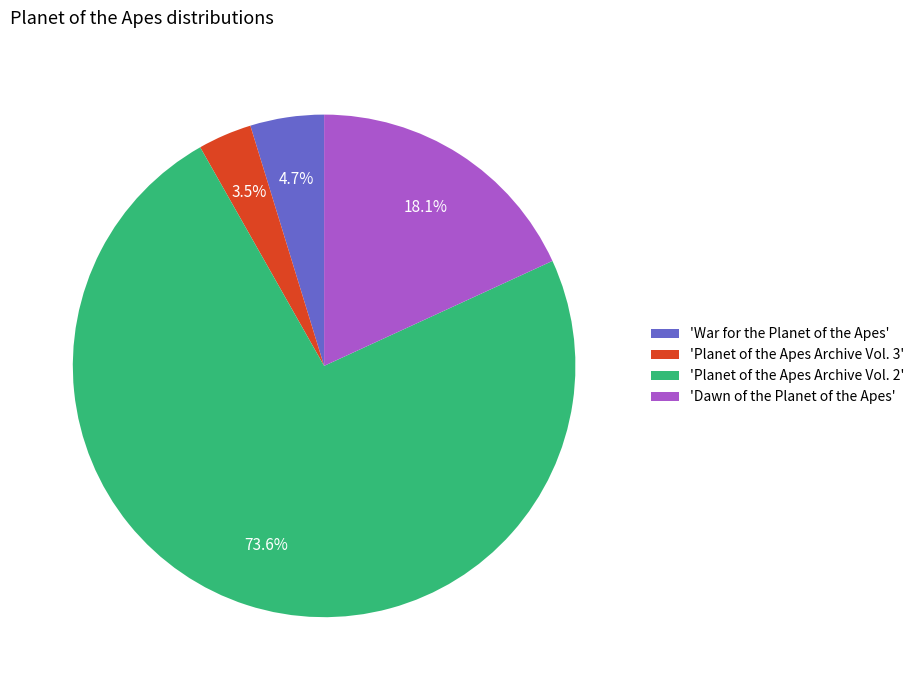

Rank the categories by value from lowest to highest.

'Planet of the Apes Archive Vol. 3', 'War for the Planet of the Apes', 'Dawn of the Planet of the Apes', 'Planet of the Apes Archive Vol. 2'